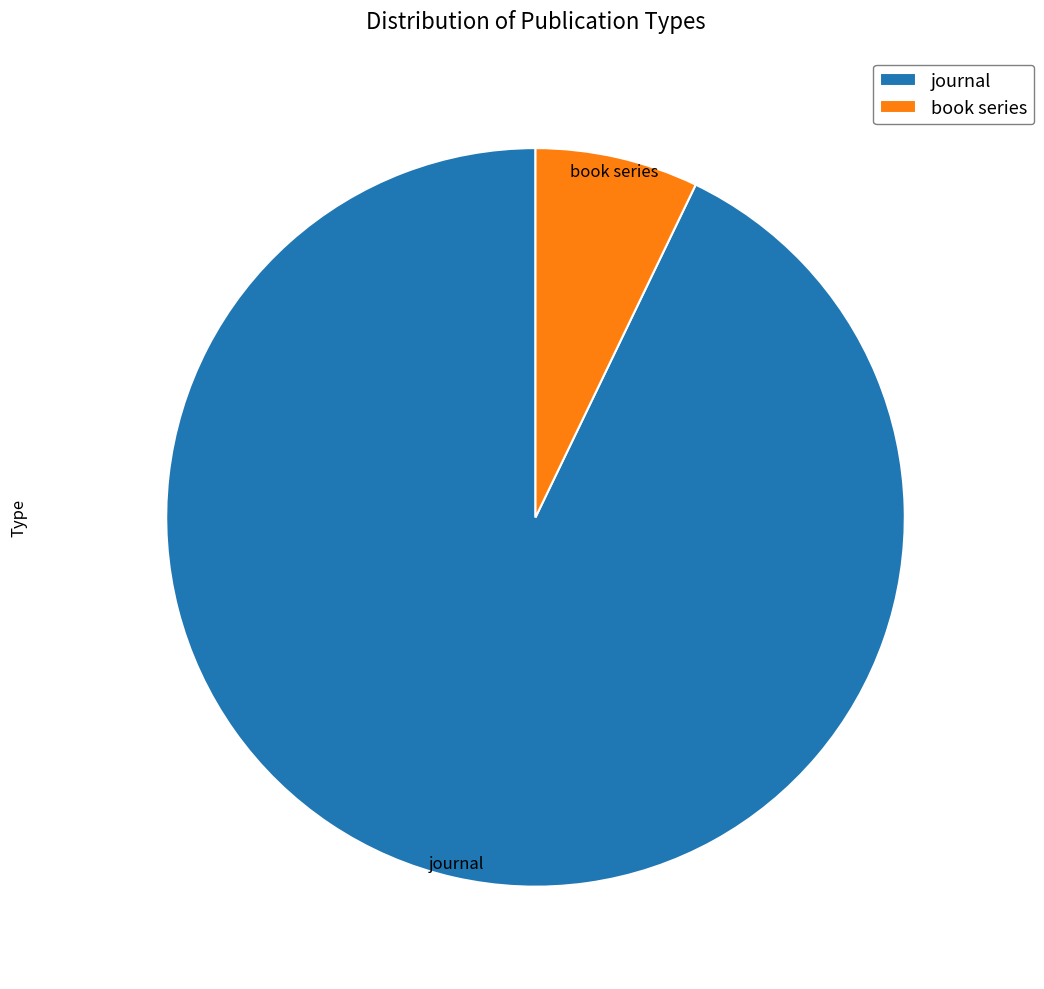

How many slices are in this pie chart?

2